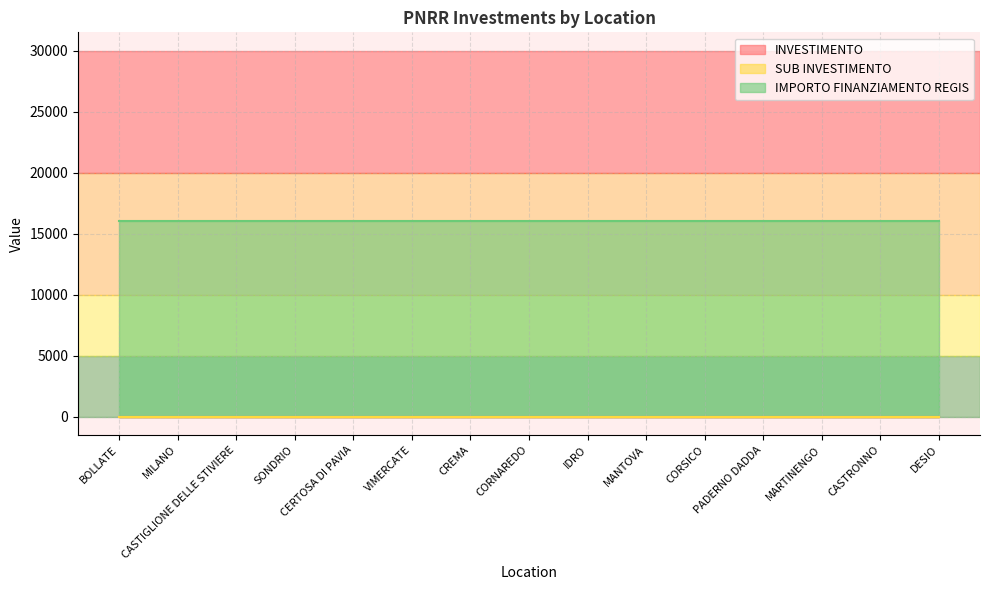

The value of INVESTIMENTO at CREMA is 2.0. True or false?

False